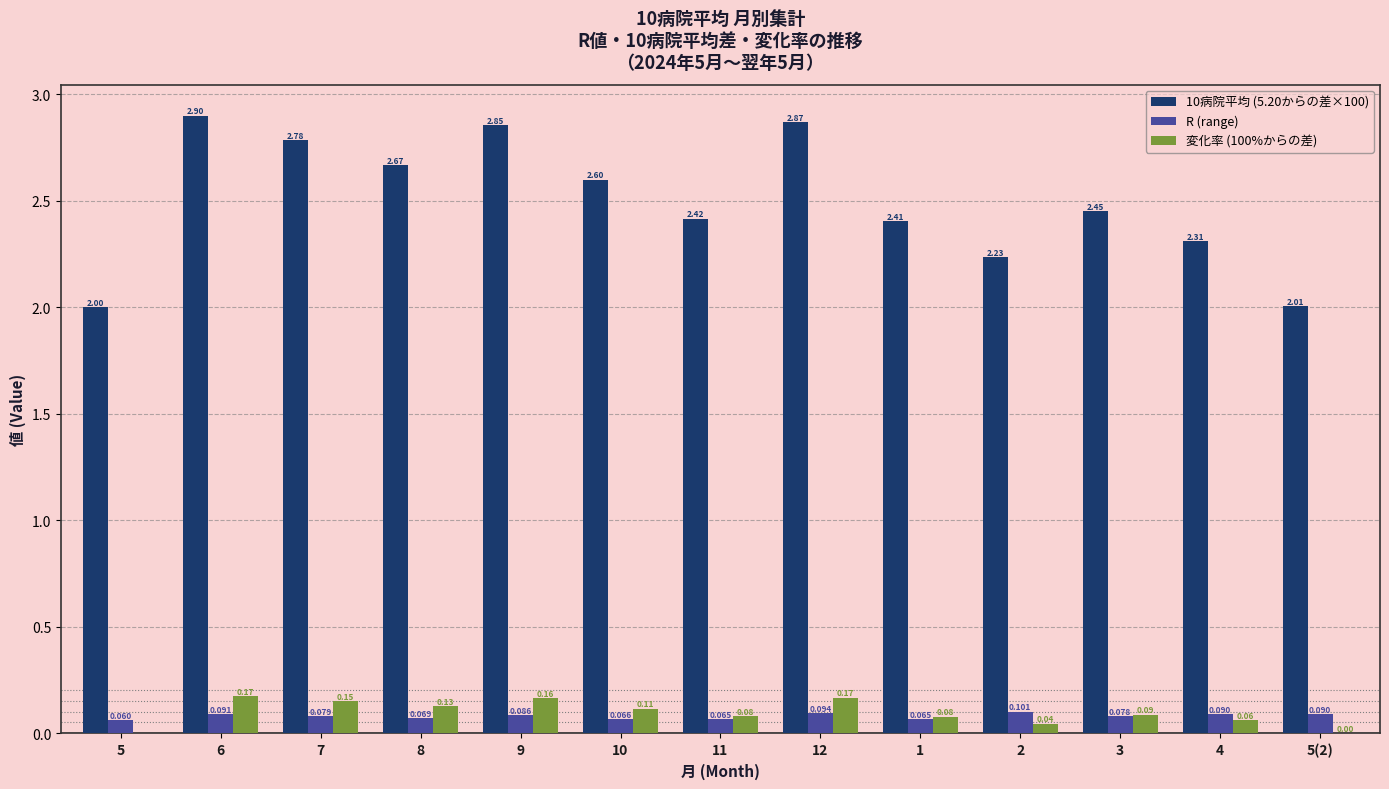

Rank the series by their maximum value, from lowest to highest.

R (range), 変化率 (100%からの差), 10病院平均 (5.20からの差×100)